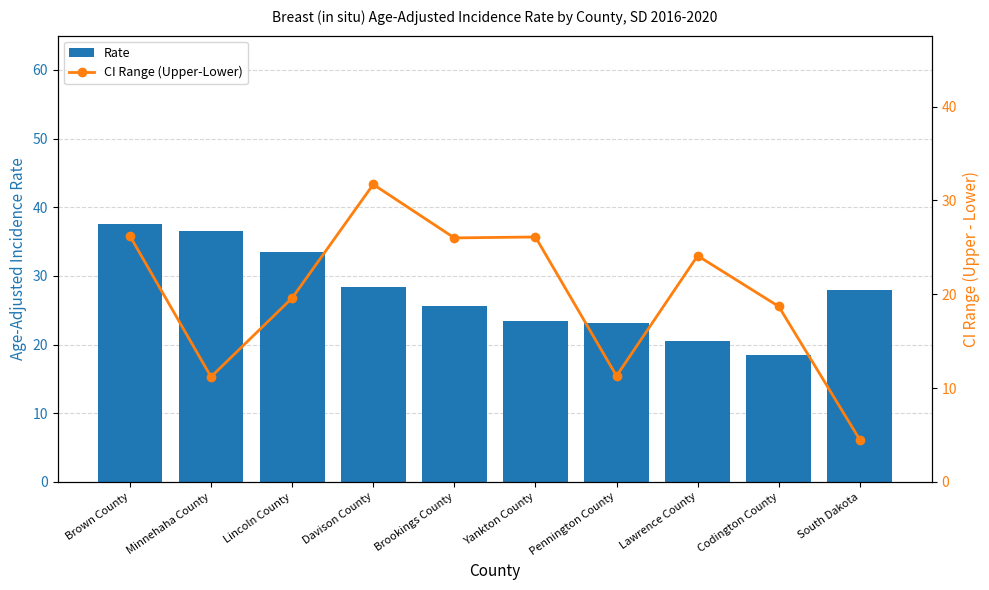

What is the difference between the maximum and second lowest values in the Rate series?

16.9